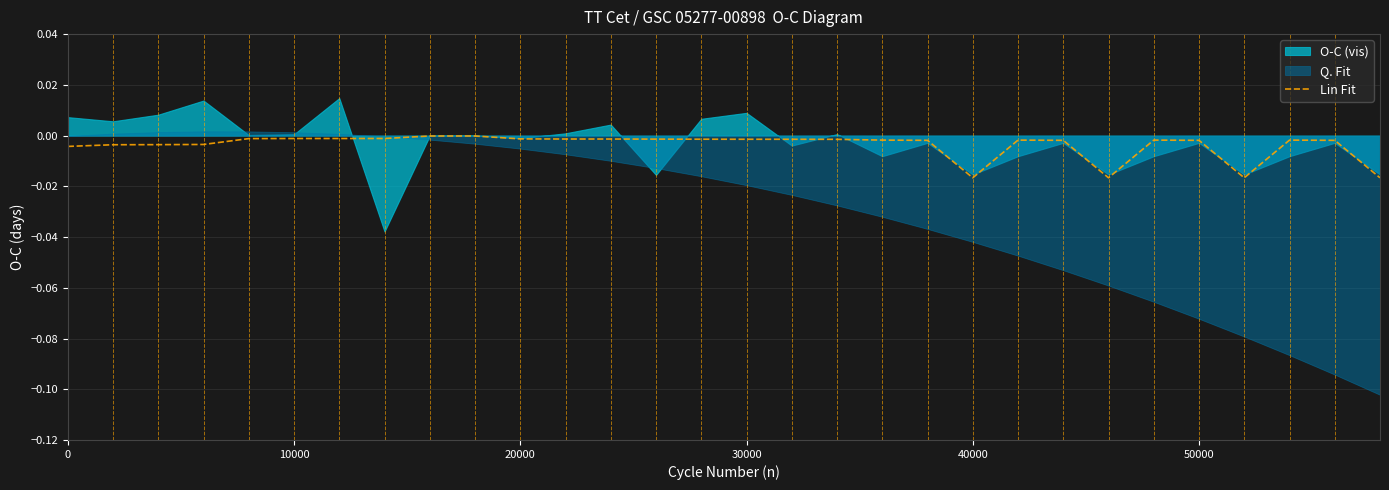

The value of Lin Fit at 10000 is -0.0. True or false?

True